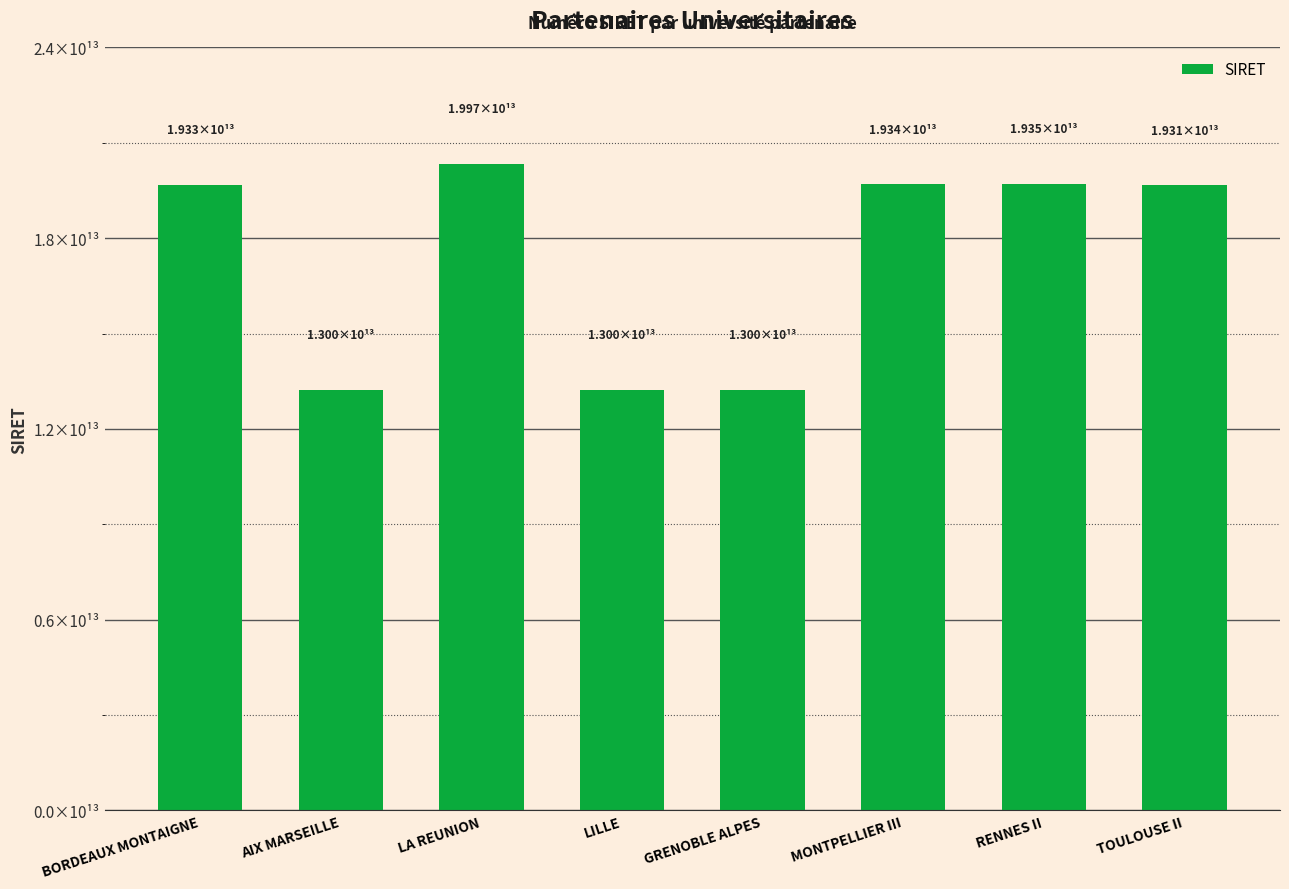

List the labels in order of value, largest first.

LA REUNION, RENNES II, MONTPELLIER III, BORDEAUX MONTAIGNE, TOULOUSE II, LILLE, GRENOBLE ALPES, AIX MARSEILLE